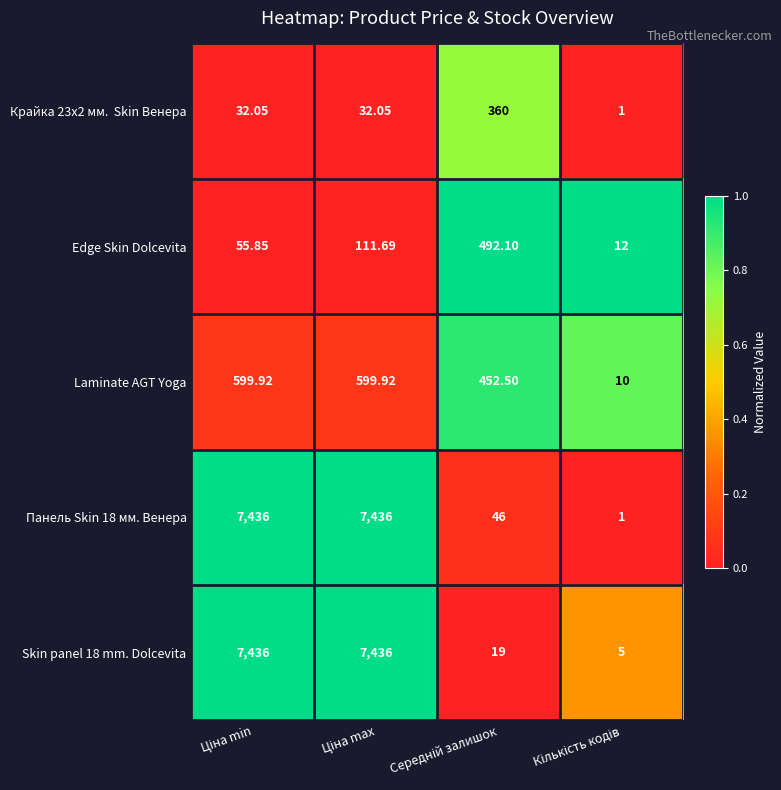

Count the number of data series in this chart.

5